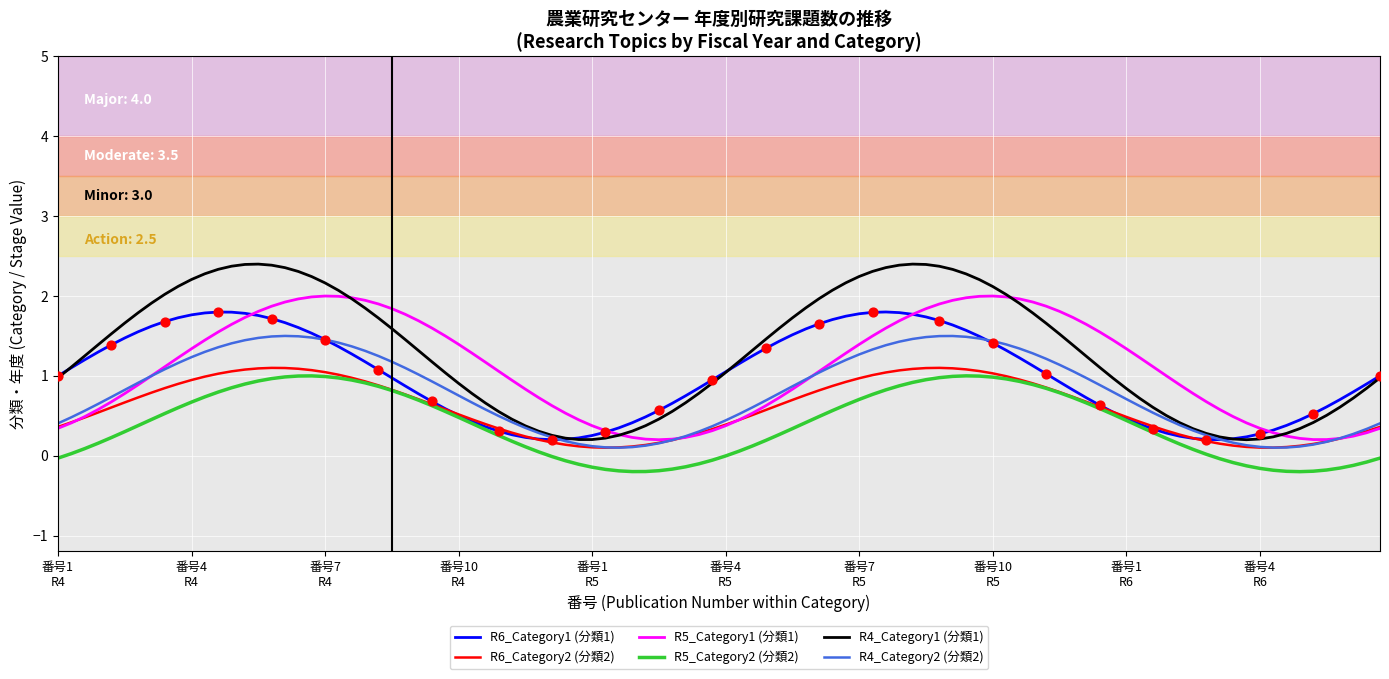

Which series has the largest range (max minus min)?

R4_Category1 (分類1)